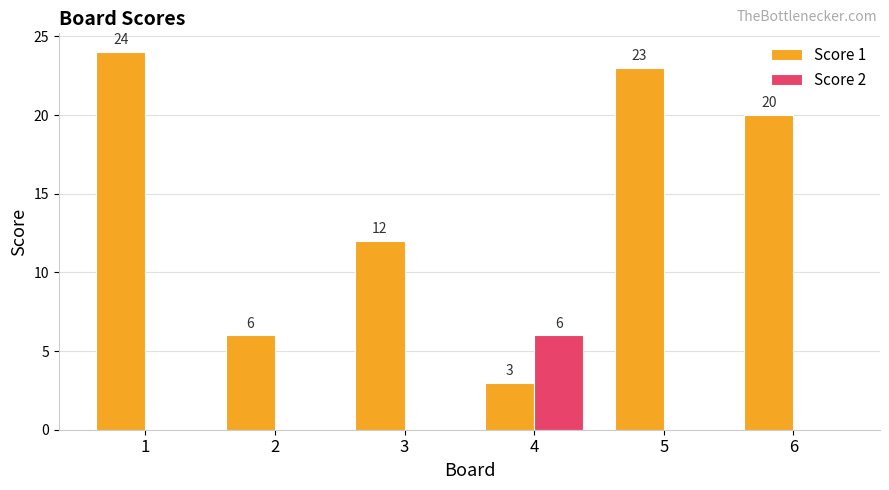

What is the total value across all series at 1?

24